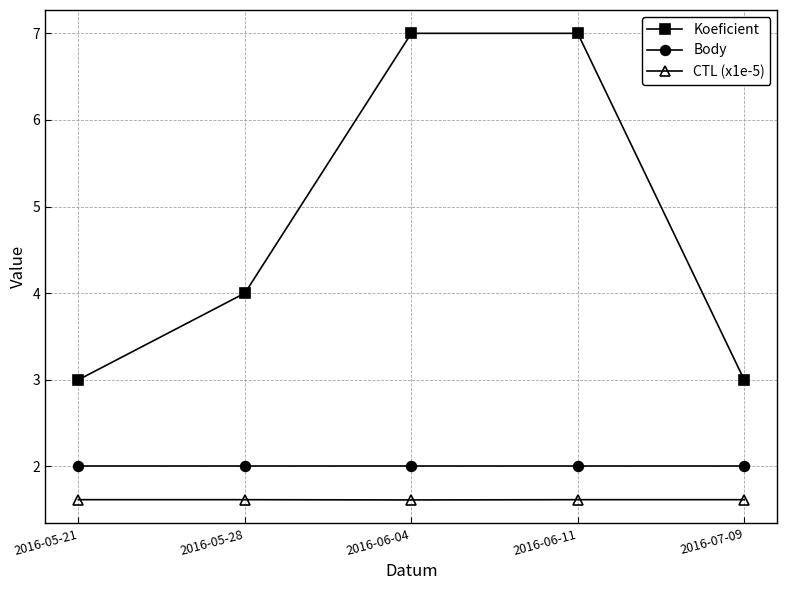

Does the chart display data point markers on the line(s)?

Yes